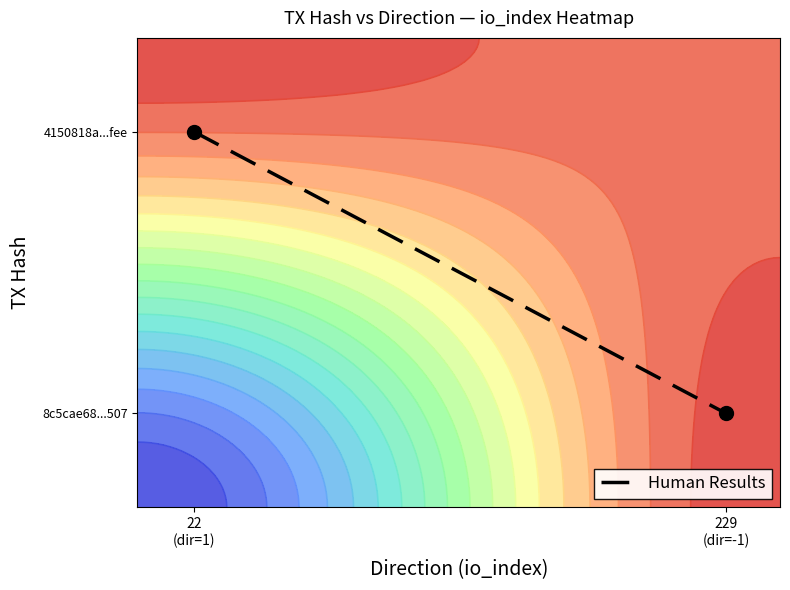

How many values are between 0 and 1?

2